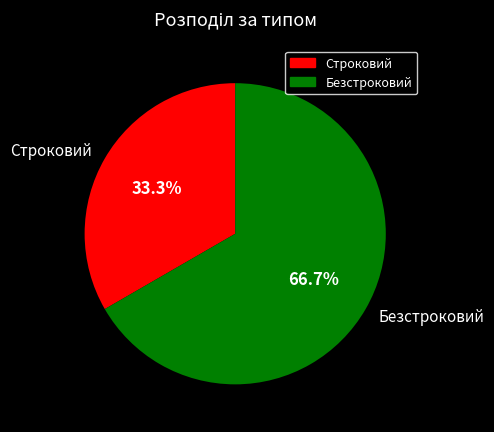

Is there any slice that represents more than half of the pie?

Yes